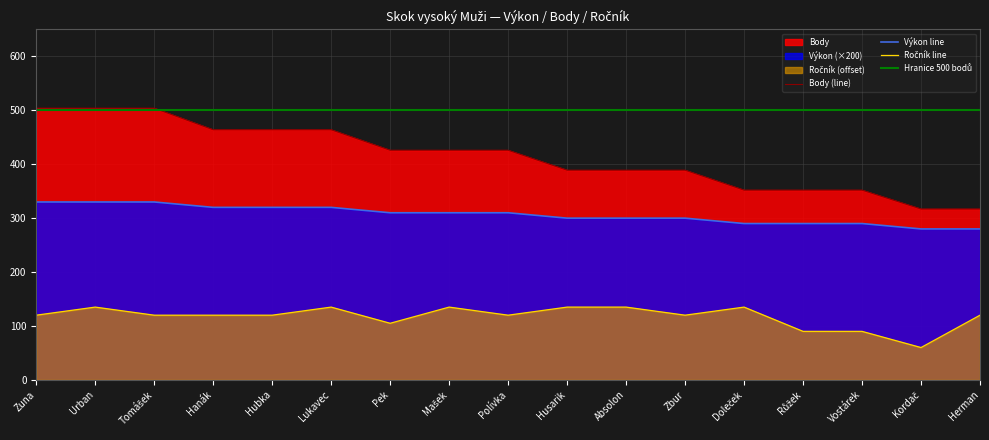

List the labels in order of Výkon value, largest first.

Zuna, Urban, Tomášek, Hanák, Hubka, Lukavec, Pek, Mašek, Polívka, Husarik, Absolon, Zbur, Doleček, Růžek, Vostárek, Kordač, Herman